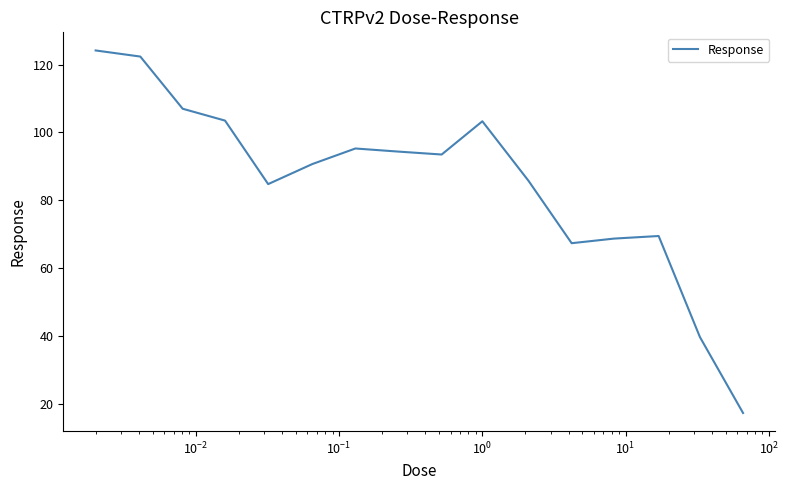

What is the difference between the maximum and minimum values?

107.0